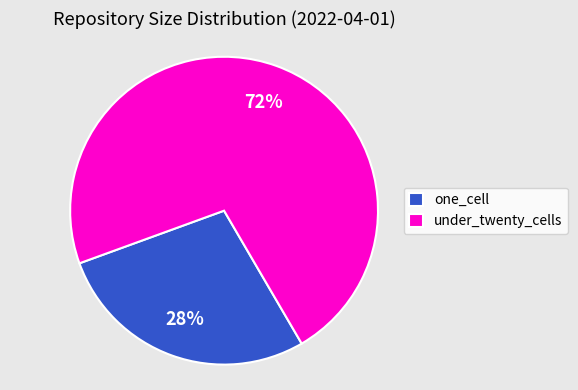

To the nearest percent, what is the combined percentage of one_cell and under_twenty_cells?

100%